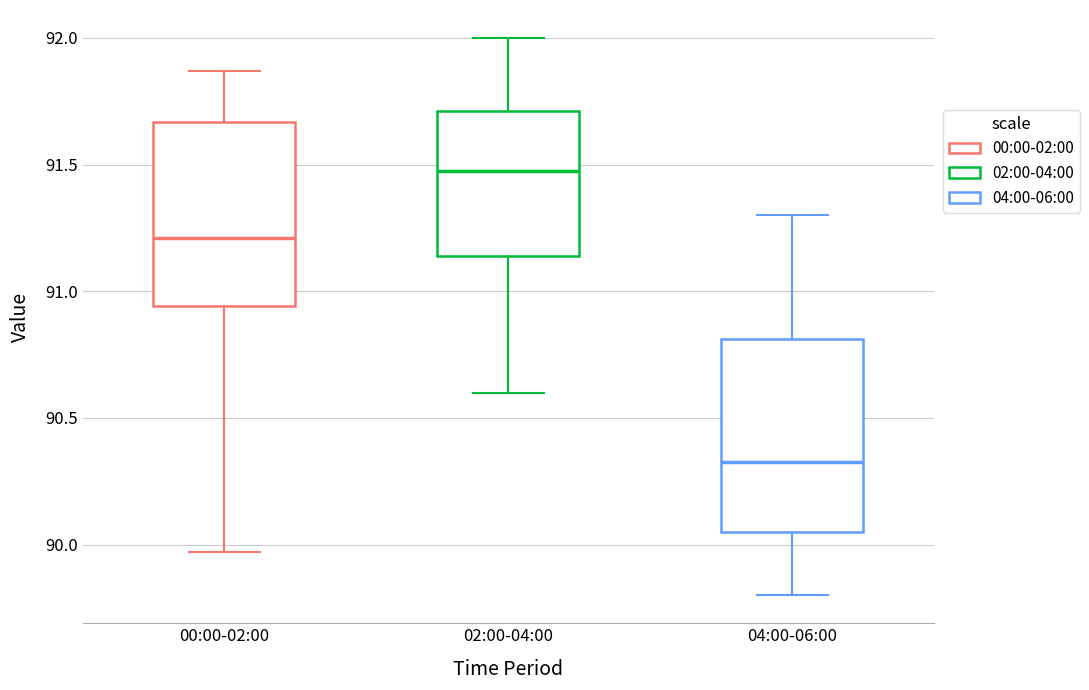

Reading left to right, read every box against the y-axis: the position of its median line, the range the box covers, and the ends of its whiskers. The values are not printed on the chart, so give them approximately, as read against the axis.

00:00-02:00: median 91.20, box 90.95 to 91.65, whiskers 89.95 to 91.85
02:00-04:00: median 91.50, box 91.15 to 91.70, whiskers 90.60 to 92.00
04:00-06:00: median 90.35, box 90.05 to 90.80, whiskers 89.80 to 91.30